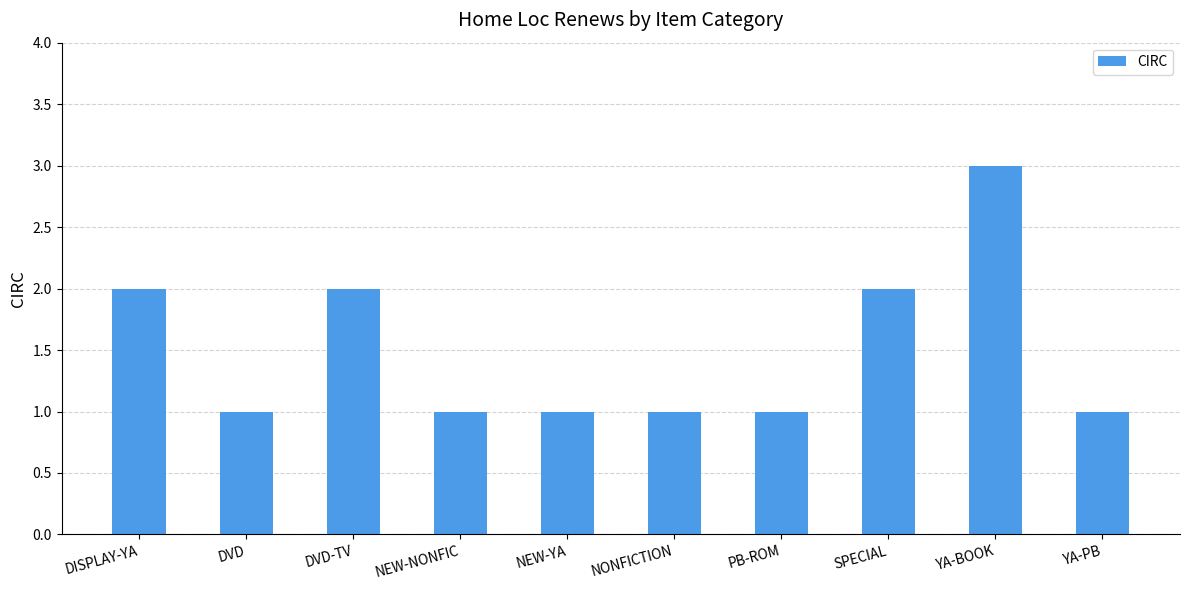

What is the change in value from SPECIAL to YA-BOOK?

+1